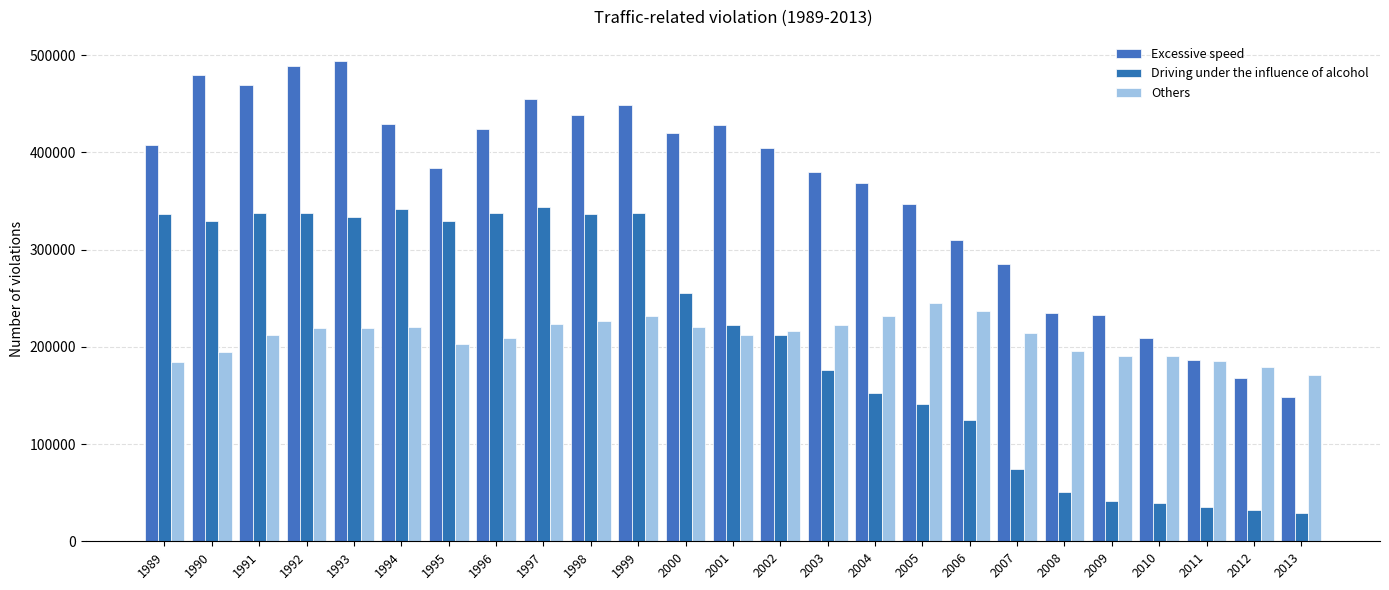

Which label corresponds to the largest value in the chart?

1993